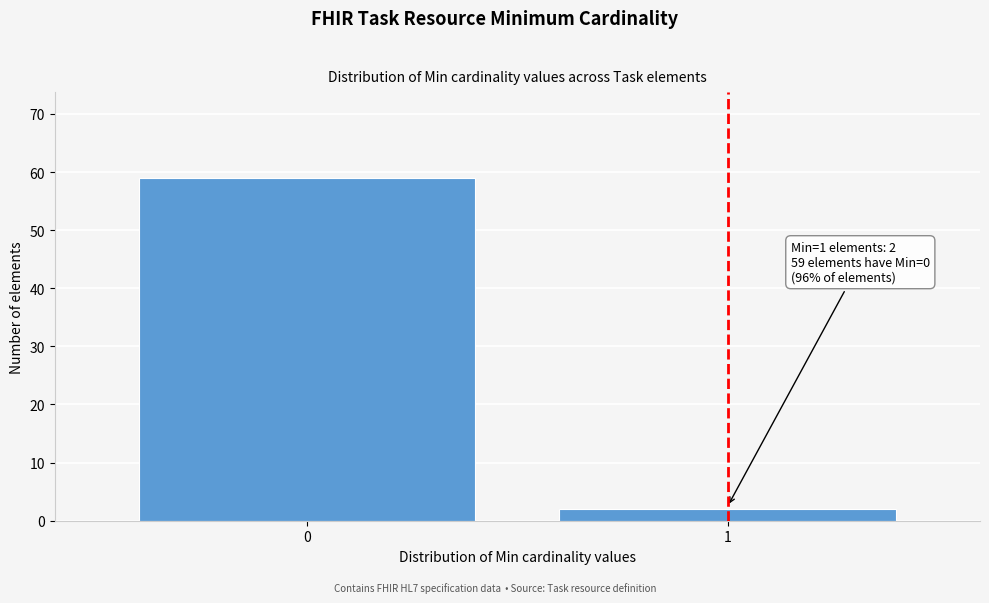

Reading right to left, extract all data points from this chart.

1=2	0=59